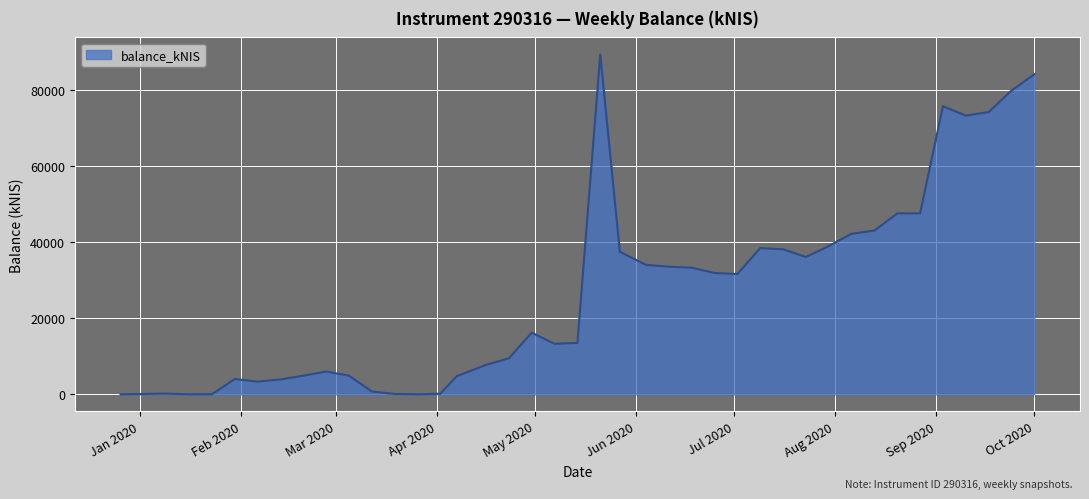

What is the difference between the maximum and minimum values?

89403.3